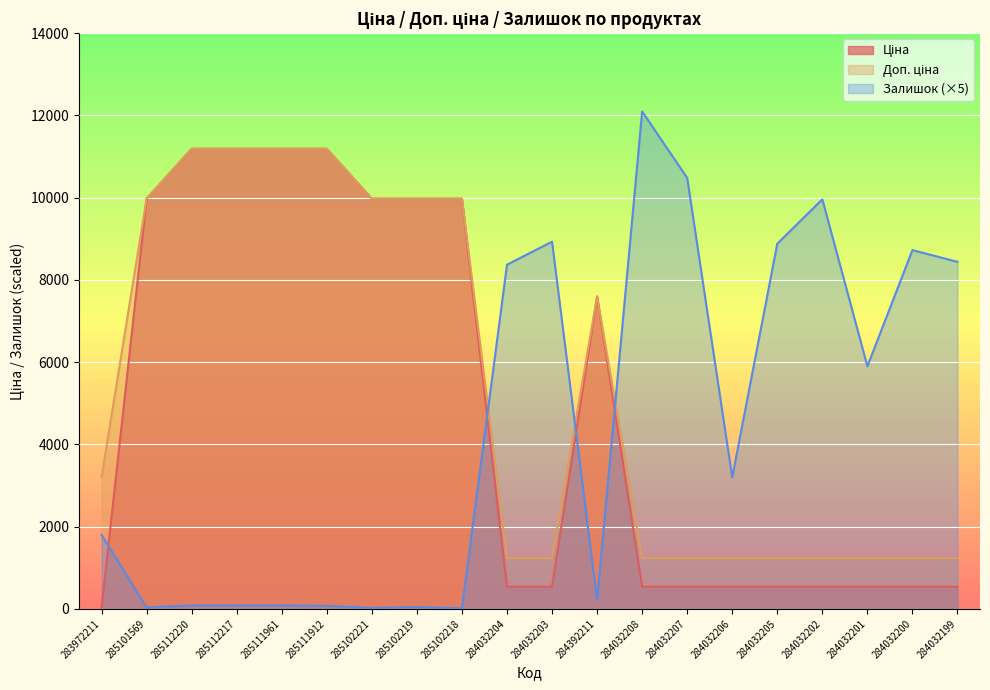

Rank the series by their maximum value, from highest to lowest.

Залишок, Ціна, Доп. ціна